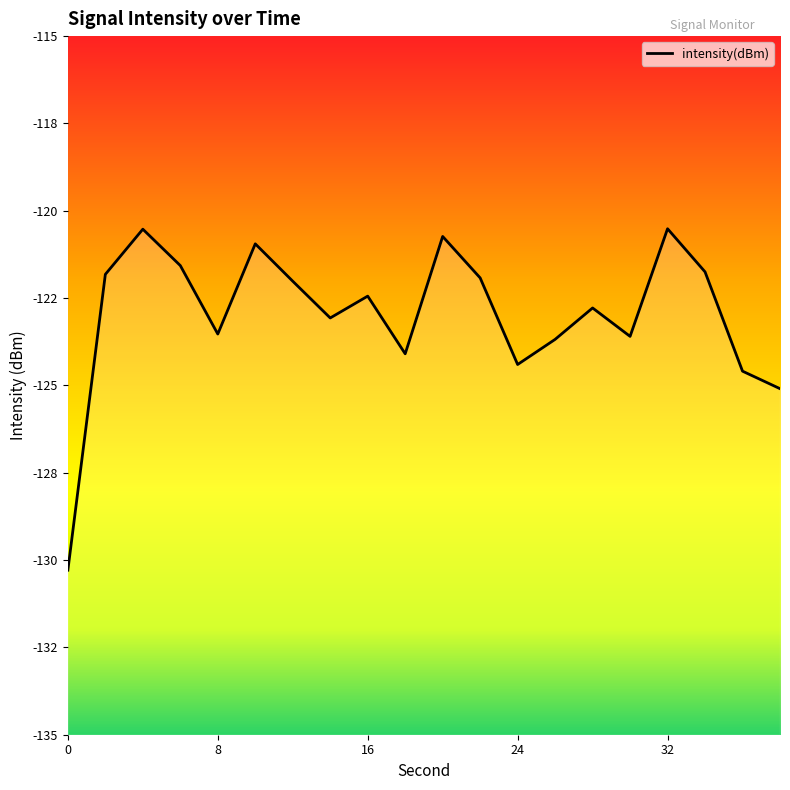

The chart shows a value of -76.8 at 14. True or false?

False